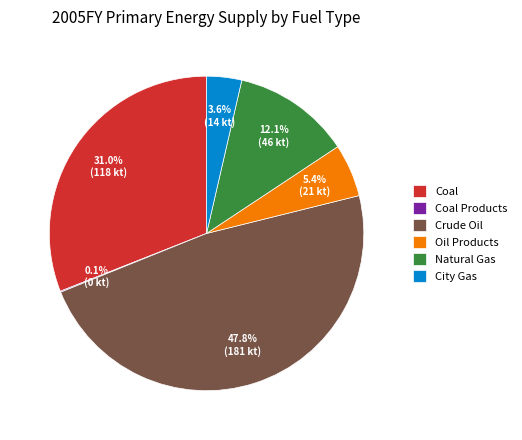

Combined, what portion of the pie is Oil Products and Natural Gas?

17.5%